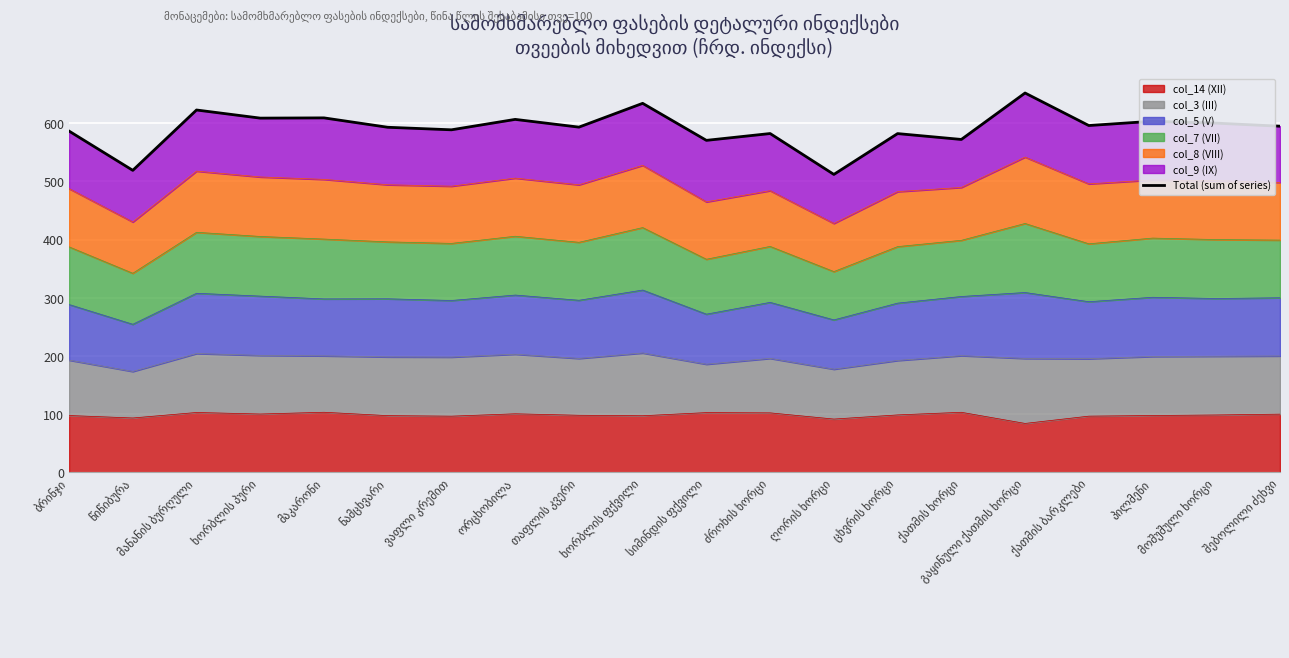

What is the value of the 10th point from the left?

634.1